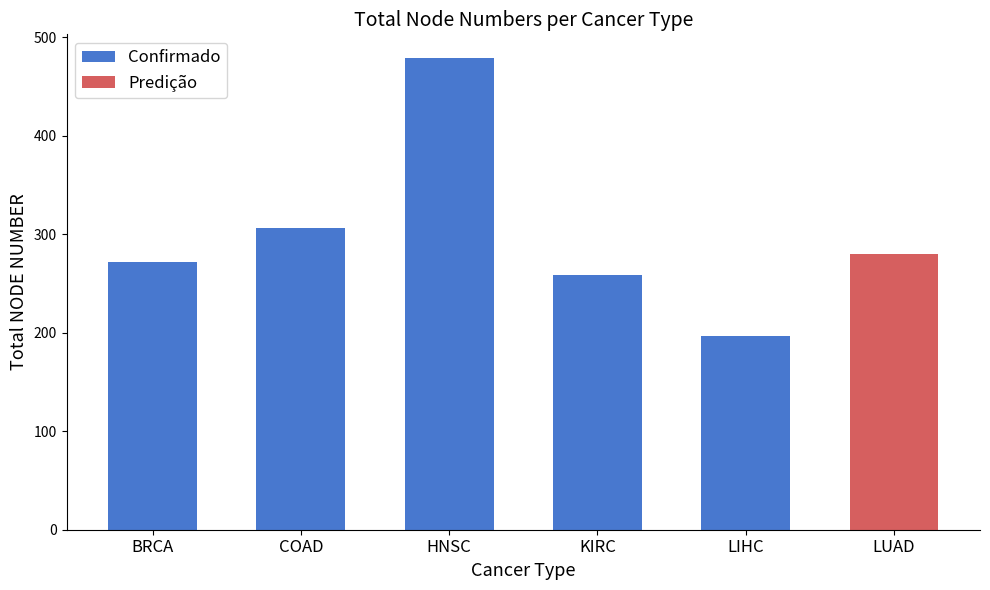

How many values are below 272?

2